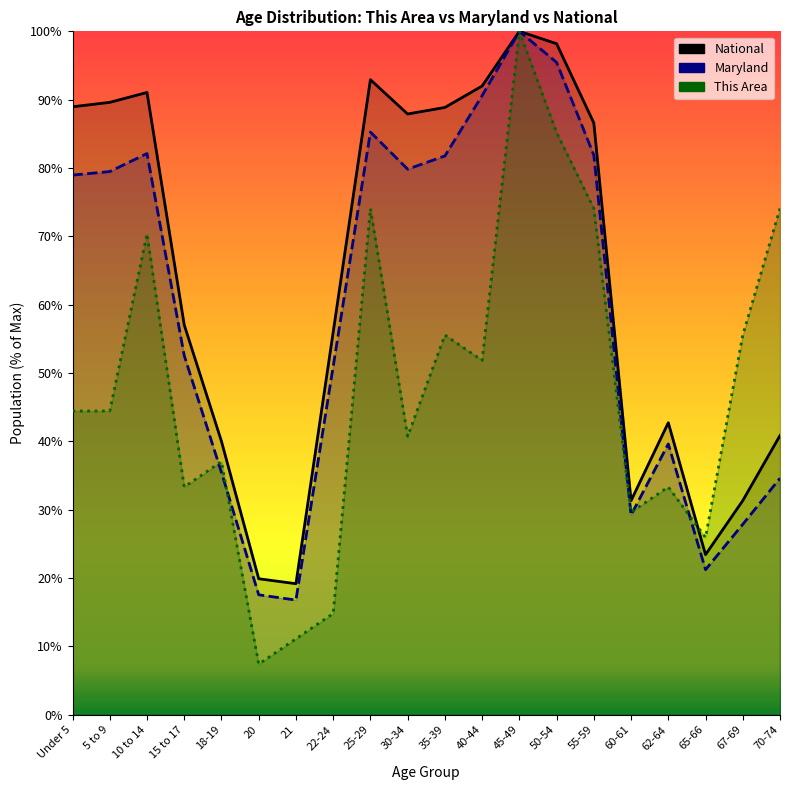

How many intersections are there between This Area and Maryland?

5